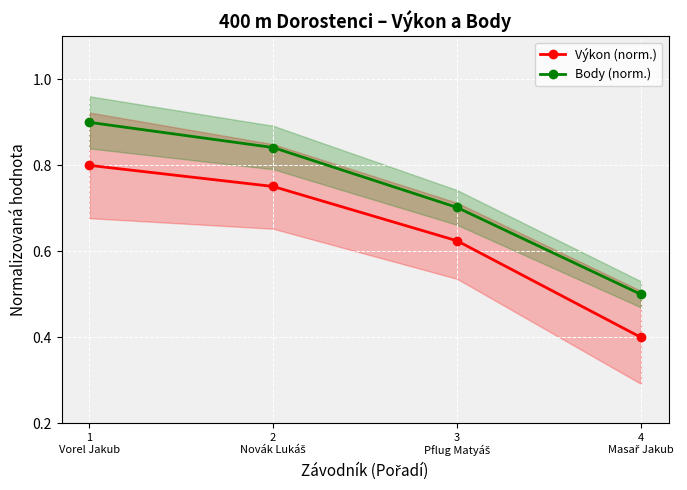

True or false: Body (norm.) and Výkon (norm.) cross at least once.

False